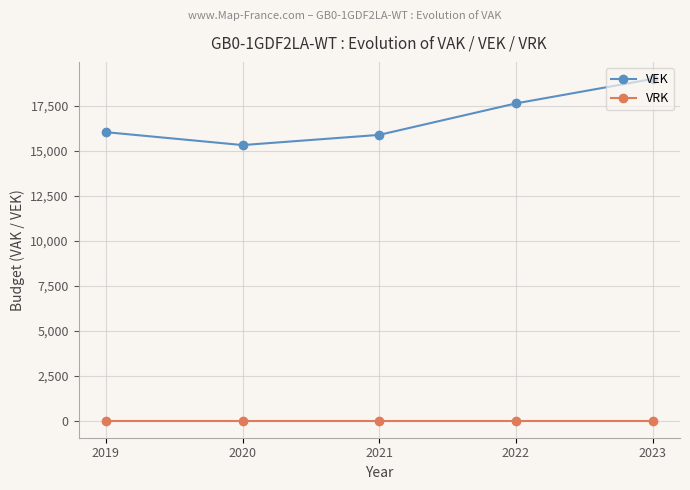

Which series has the largest range (max minus min)?

VEK